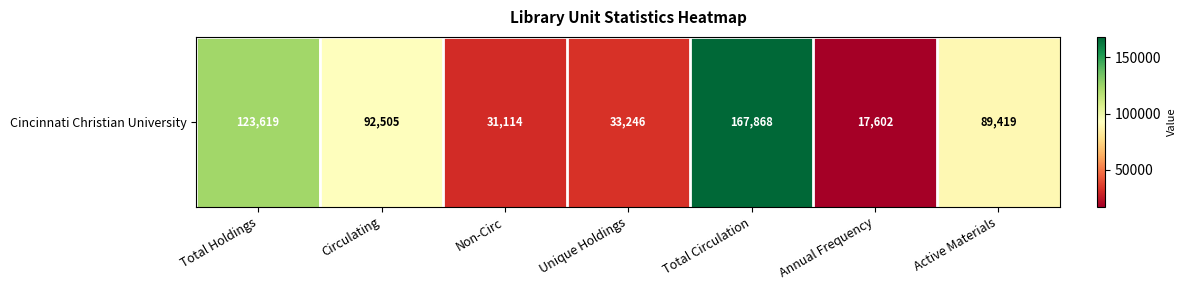

True or false: the data shows 167868 at Total Circulation.

True